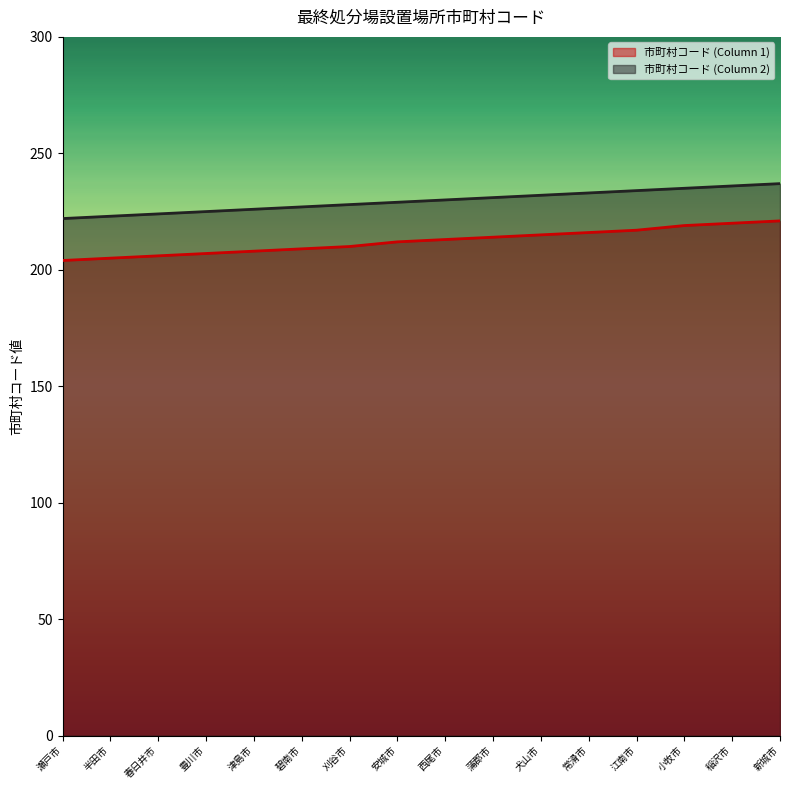

Between 碧南市 and 小牧市, which is larger?

小牧市